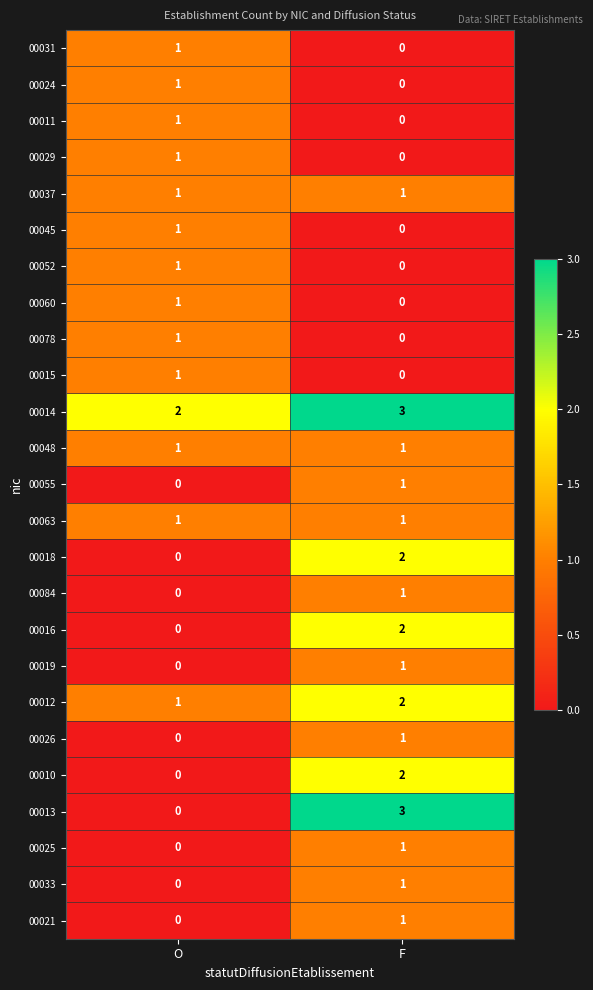

Is it true that 00048 equals 1 at O?

True